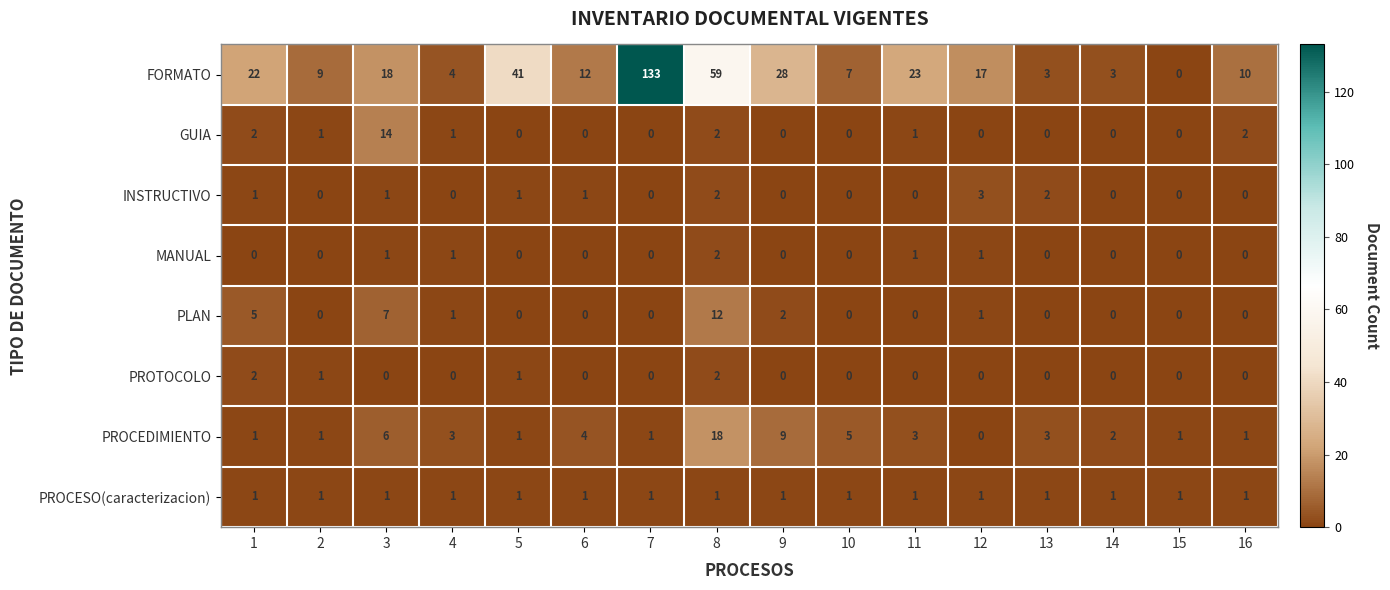

Count the PROTOCOLO values in the range 0 to 1.

14